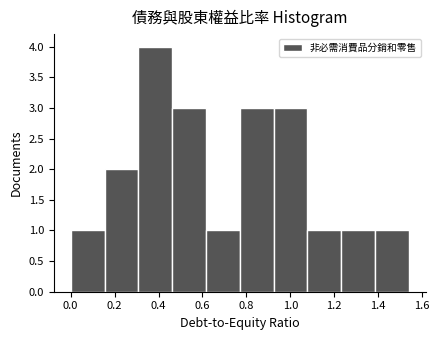

Over which range of the x-axis is the bar tallest?

0.308 to 0.462